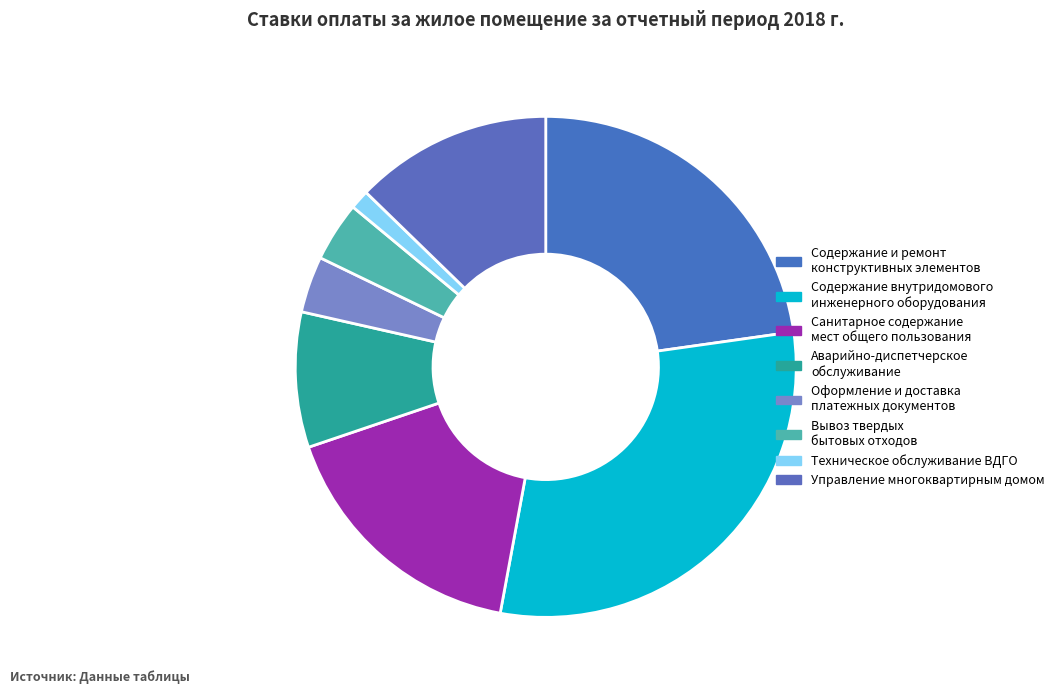

To the nearest percent, what is the difference between the largest and smallest slice percentages?

29%